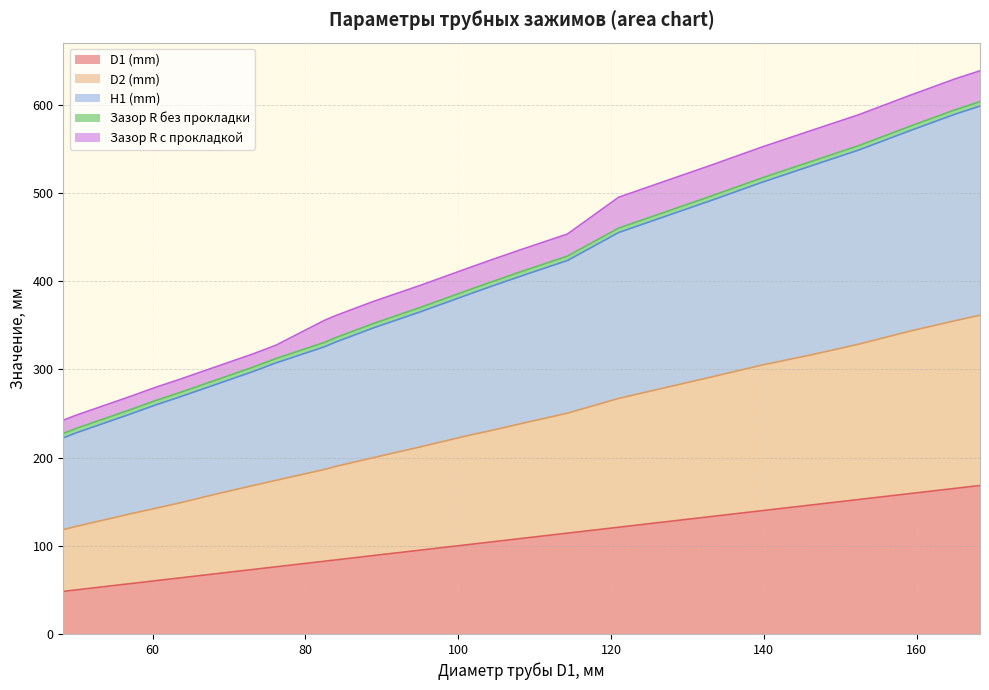

What position from the left is 82.5?

12